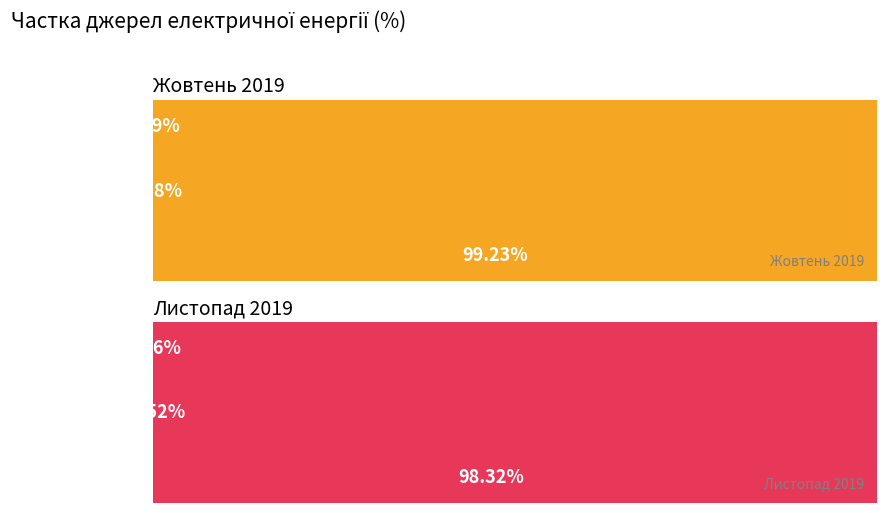

Count the number of data series in this chart.

2